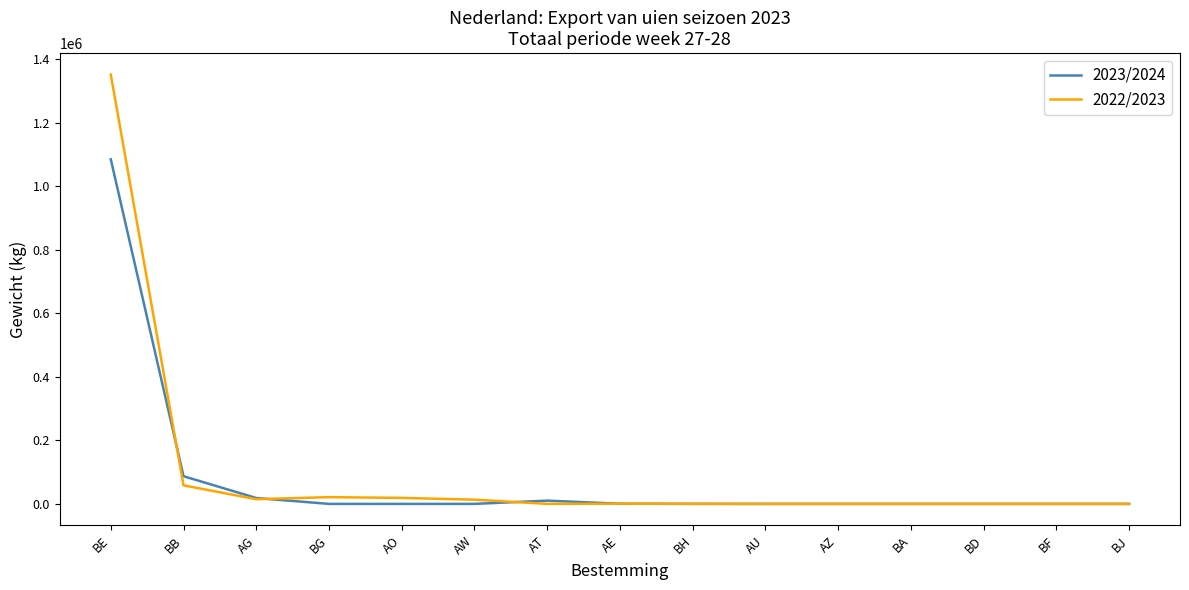

At which category is the sum across all series the highest?

BE